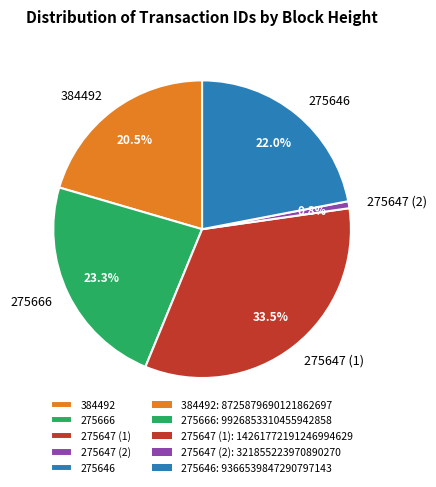

To the nearest percent, what is the difference between the largest and smallest slice percentages?

33%